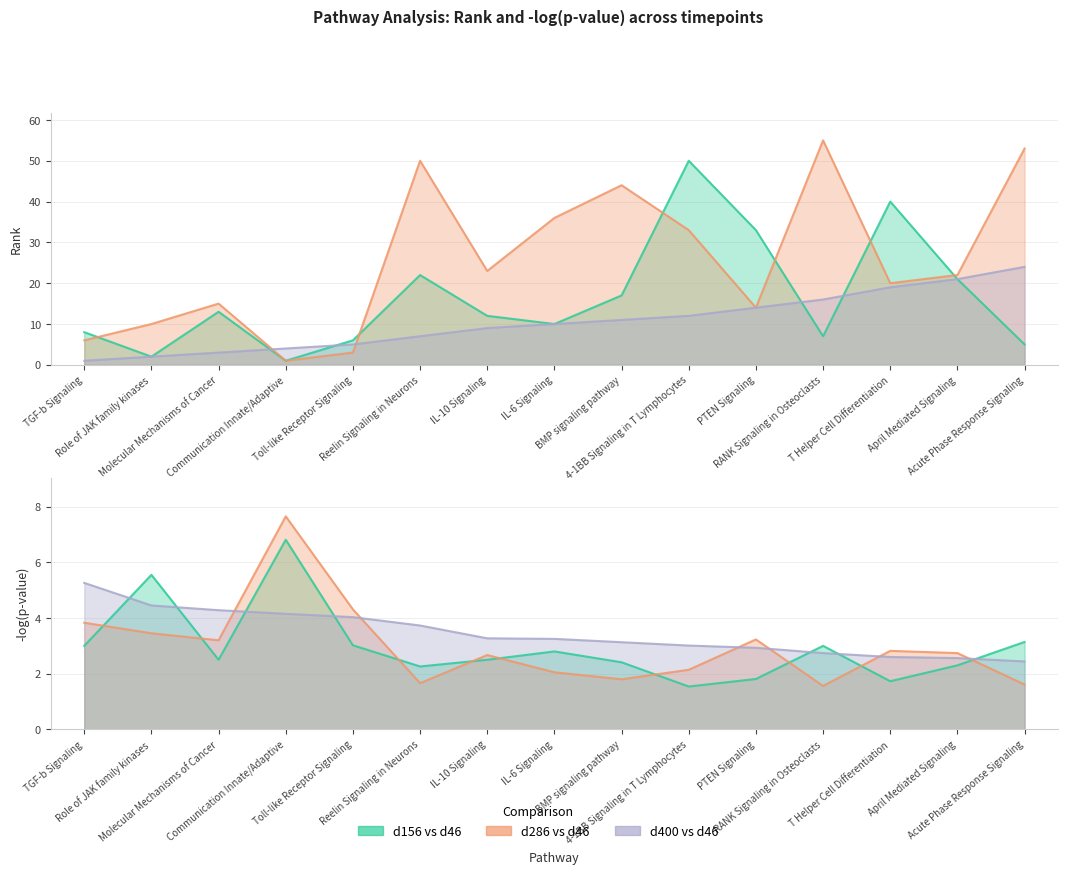

True or false: -log(p) d400 vs d46 and Rank d156 vs d46 intersect in this chart.

True